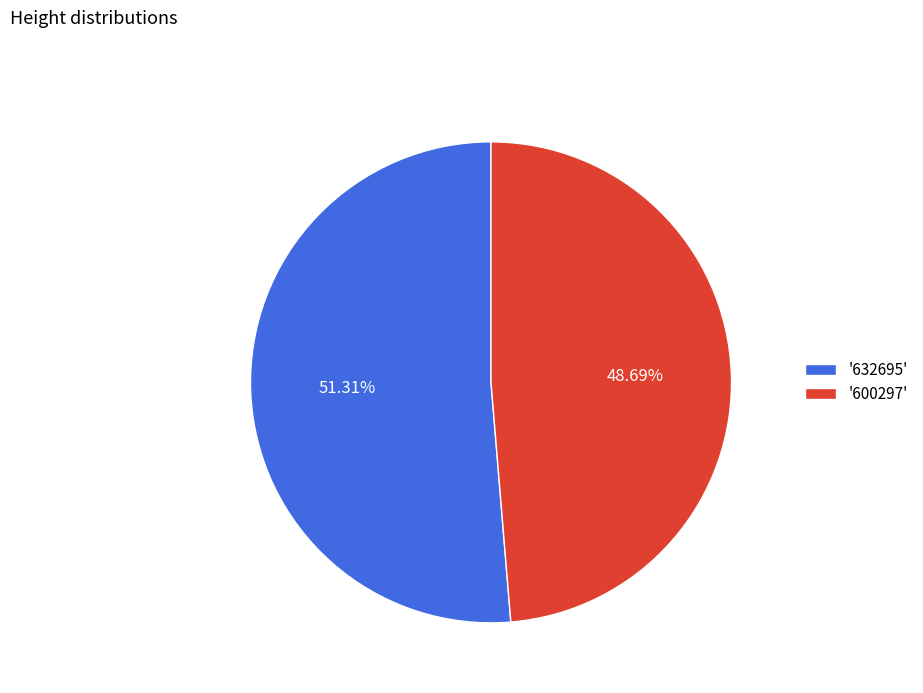

Is '632695' the majority of the pie?

Yes